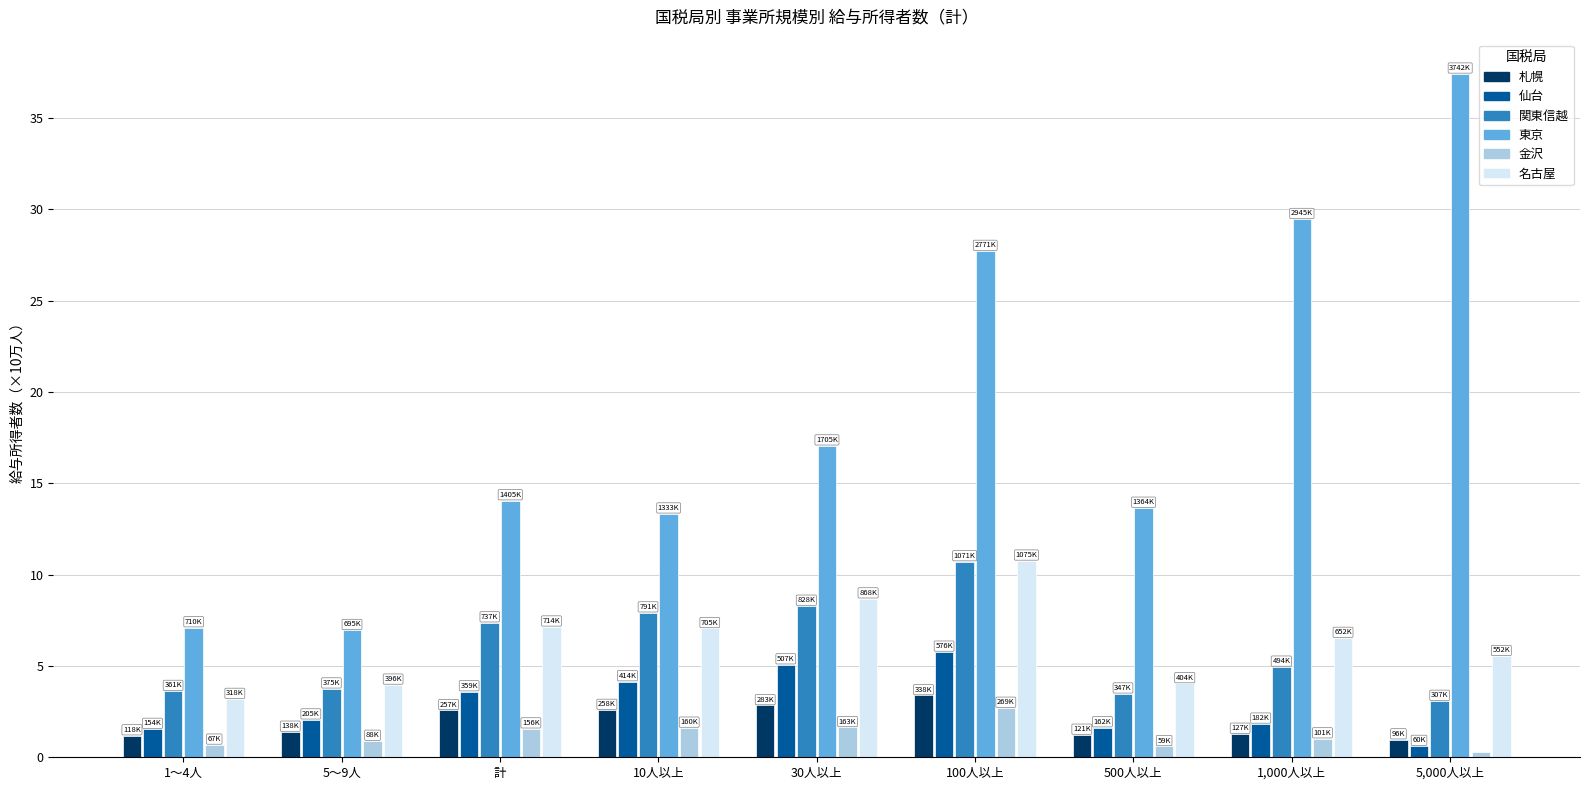

What is the difference between the highest and lowest values at 1,000人以上?

28.4